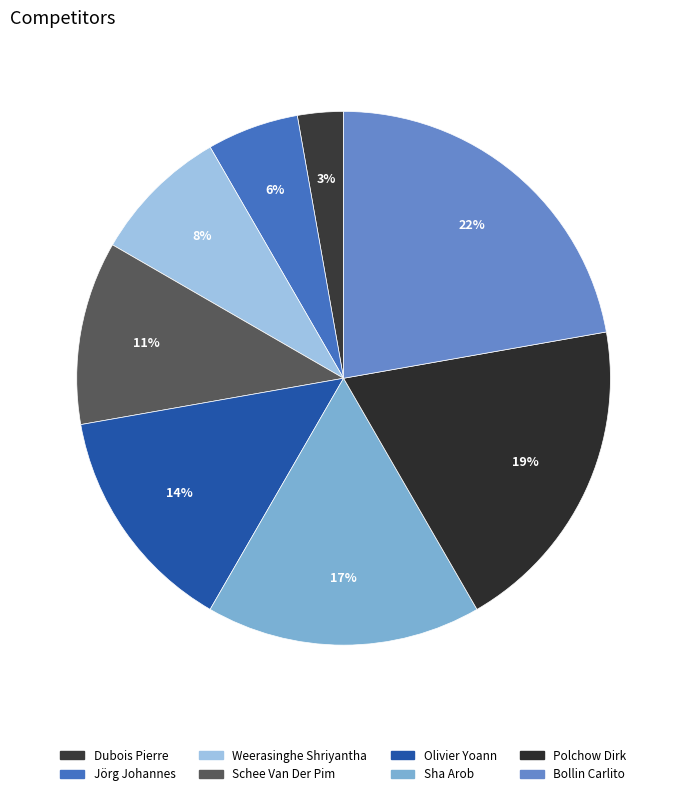

Count the number of slices in the pie.

8